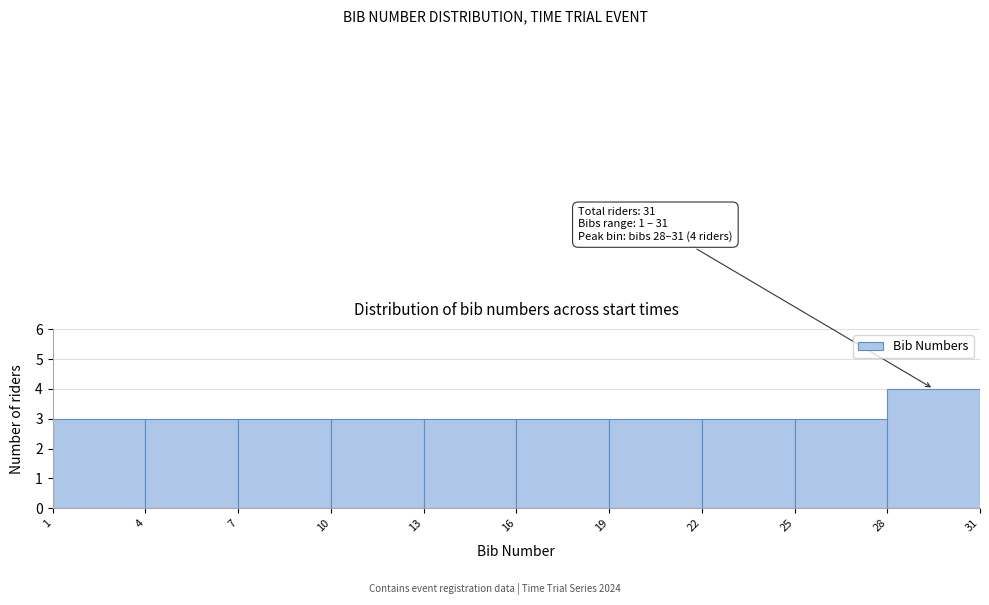

Which range on the x-axis has the tallest bar?

28 to 31